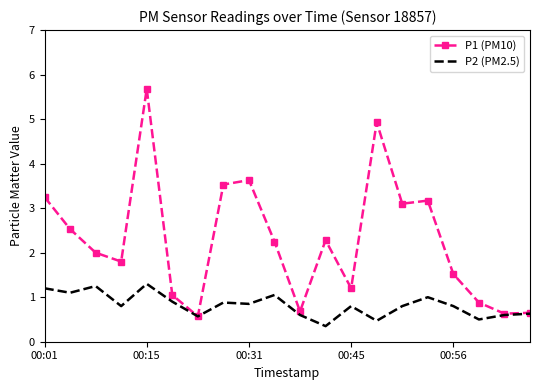

What is the highest value of the P1 (PM10) series?

5.7